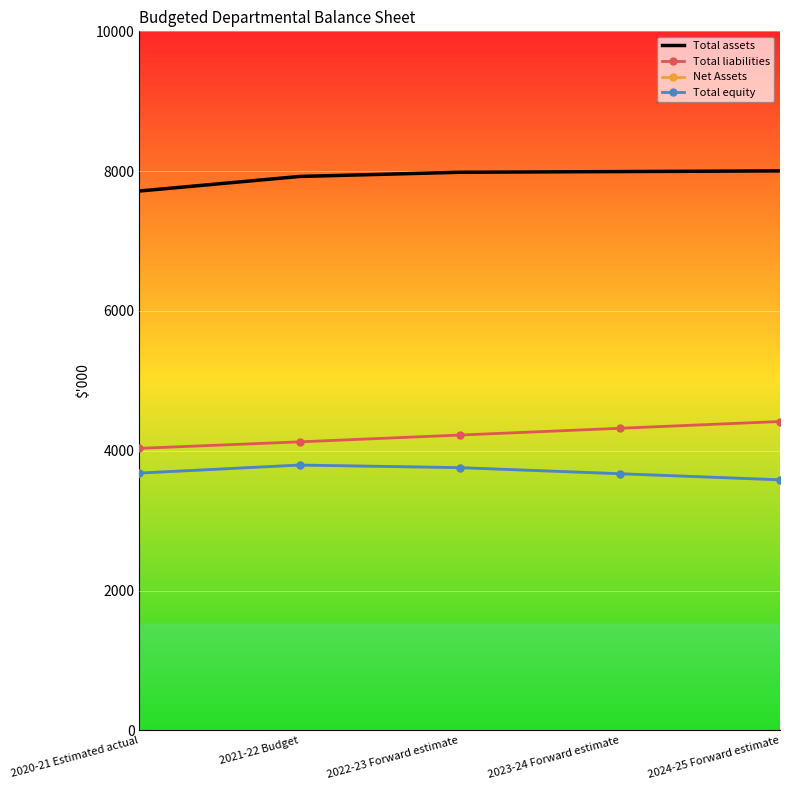

What is the total value across all series at 2021-22 Budget?

19644